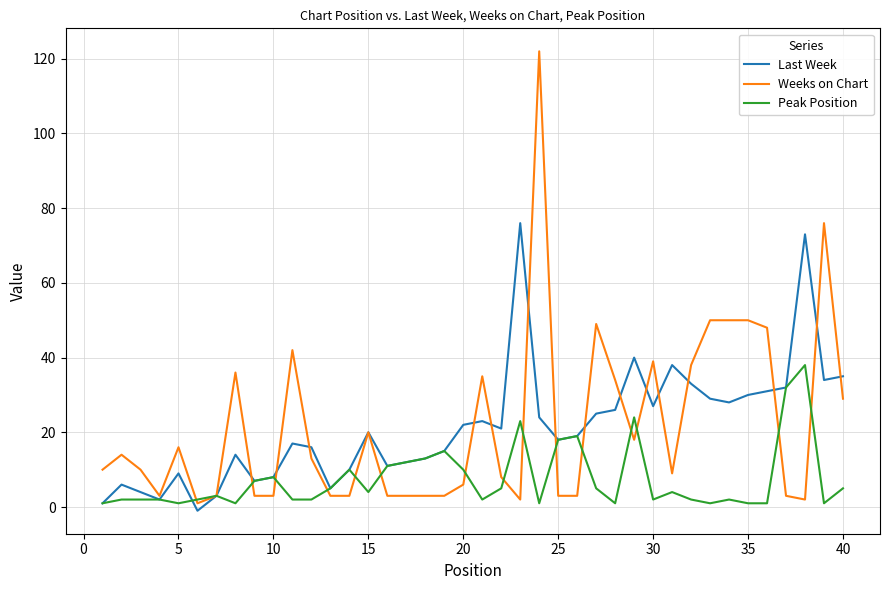

Reading left to right, what are all the values shown in this chart?

Last Week: 1	6	4	2	9	-1	3	14	7	8	17	16	5	10	20	11	12	13	15	22	23	21	76	24	18	19	25	26	40	27	38	33	29	28	30	31	32	73	34	35
Weeks on Chart: 10	14	10	3	16	1	3	36	3	3	42	13	3	3	20	3	3	3	3	6	35	8	2	122	3	3	49	34	18	39	9	38	50	50	50	48	3	2	76	29
Peak Position: 1	2	2	2	1	2	3	1	7	8	2	2	5	10	4	11	12	13	15	10	2	5	23	1	18	19	5	1	24	2	4	2	1	2	1	1	32	38	1	5